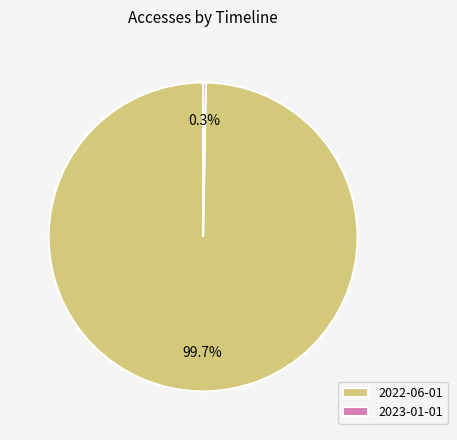

To the nearest percent, what is the combined percentage of 2023-01-01 and 2022-06-01?

100%